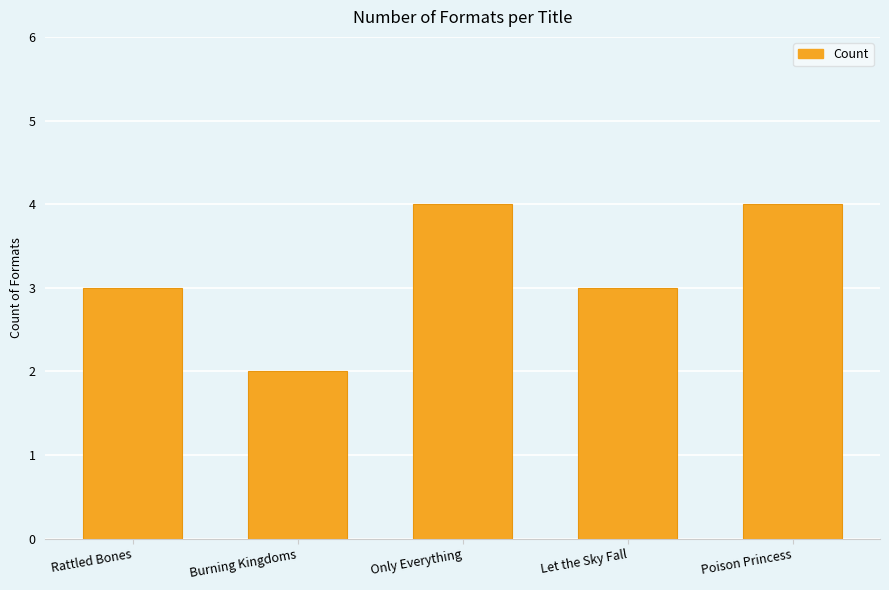

What is the average value?

3